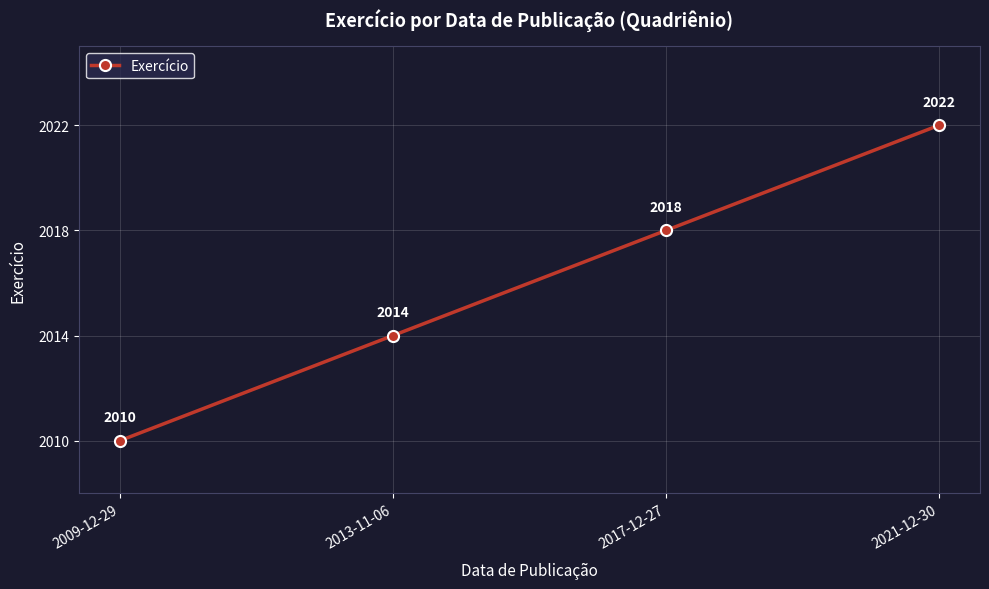

The value at 2021-12-30 is 2022. True or false?

True